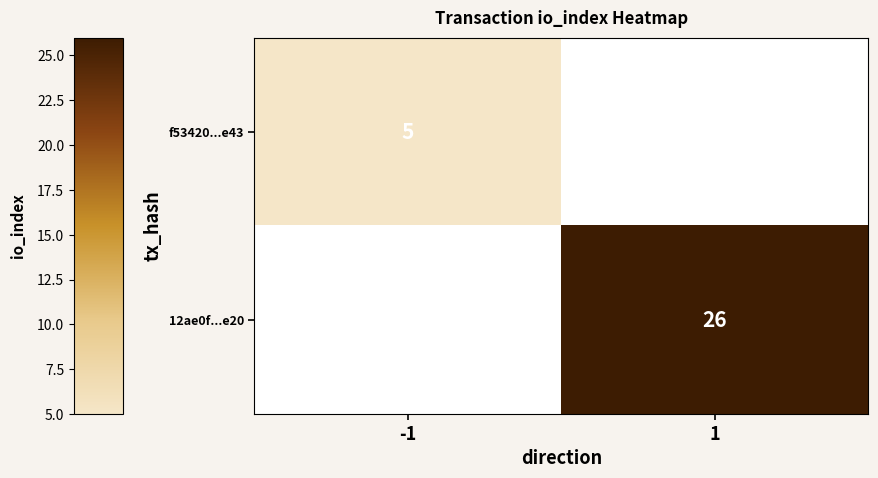

The 12ae0f...e20 series shows 10 at 1. True or false?

False